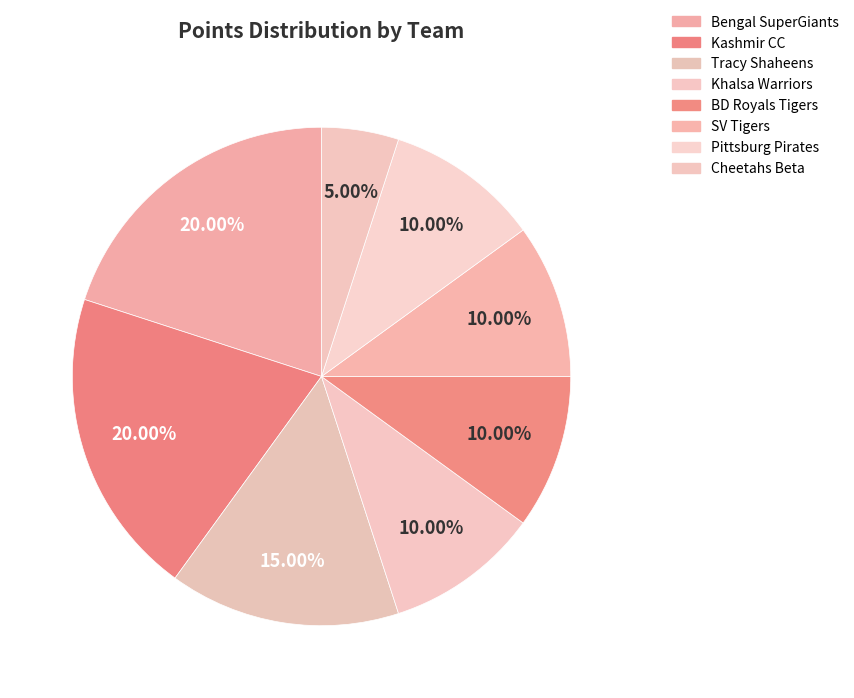

How many segments does this pie chart have?

8